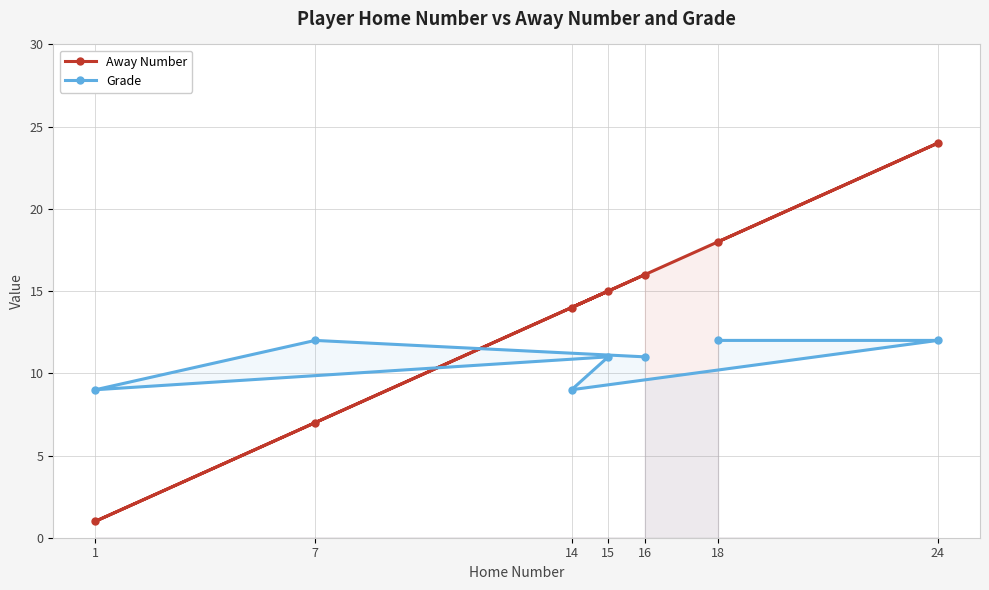

At which category is the sum across all series the highest?

24